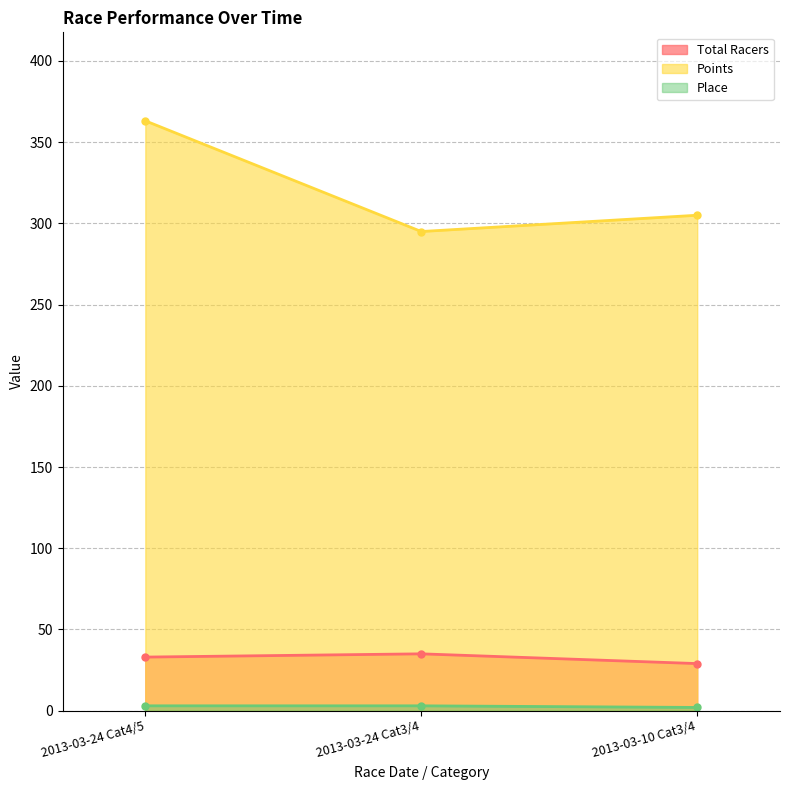

What position from the left is 2013-03-24 Cat4/5?

1